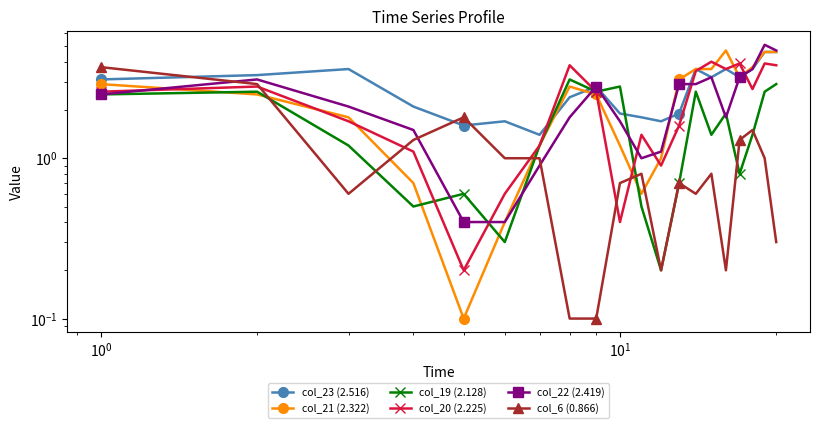

What is the greatest value displayed?

5.1